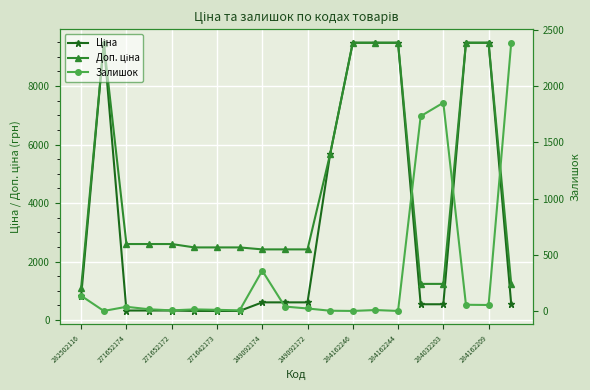

Between 249092172 and 10, which series saw the biggest shift?

Ціна